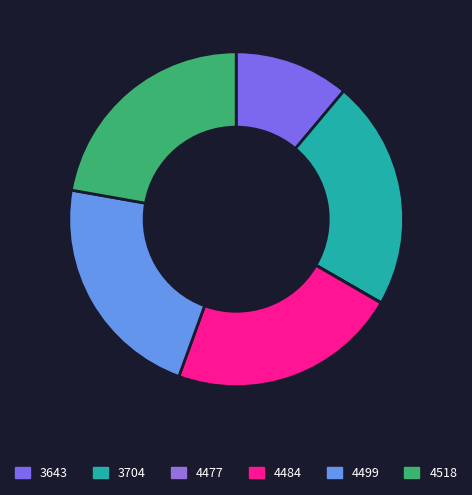

What percentage is the 3704 slice, to the nearest percent?

22%